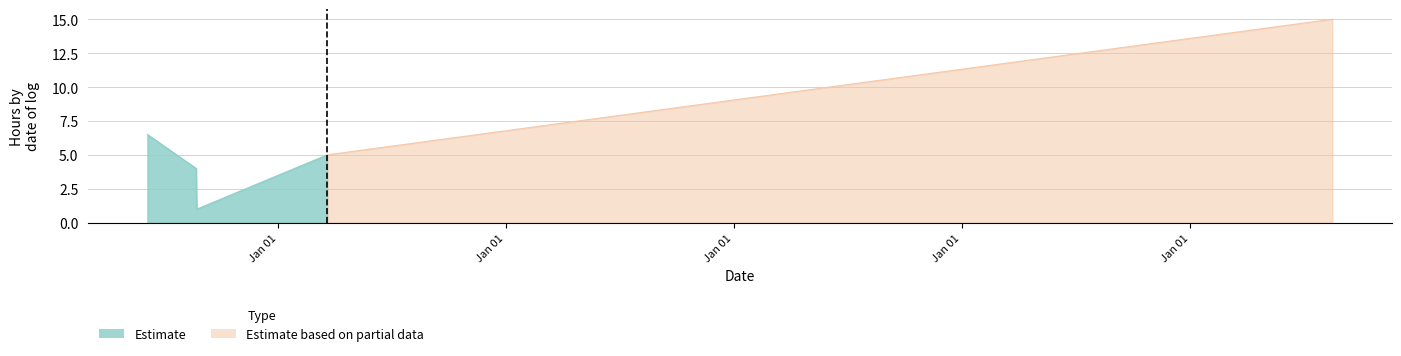

What is the difference between the values at 2013-03-21 and 2012-08-24?

2.5